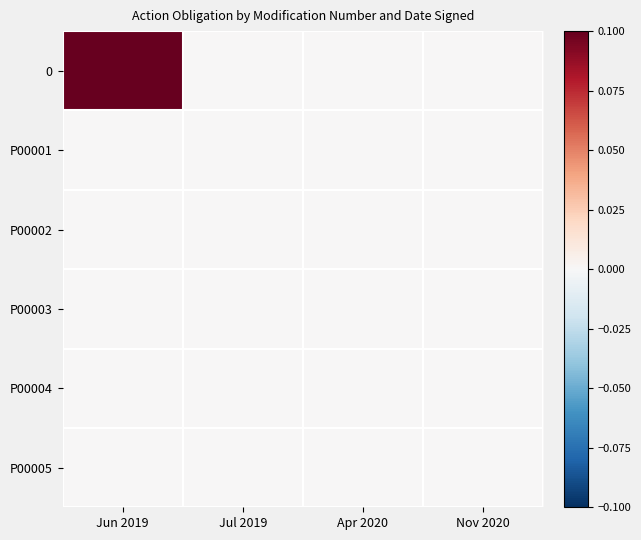

Reading left to right, extract all data points from this chart.

0: Jun 2019=0.2	Jul 2019=0.0	Apr 2020=0.0	Nov 2020=0.0
P00001: Jun 2019=0.0	Jul 2019=0.0	Apr 2020=0.0	Nov 2020=0.0
P00002: Jun 2019=0.0	Jul 2019=0.0	Apr 2020=0.0	Nov 2020=0.0
P00003: Jun 2019=0.0	Jul 2019=0.0	Apr 2020=0.0	Nov 2020=0.0
P00004: Jun 2019=0.0	Jul 2019=0.0	Apr 2020=0.0	Nov 2020=0.0
P00005: Jun 2019=0.0	Jul 2019=0.0	Apr 2020=0.0	Nov 2020=0.0